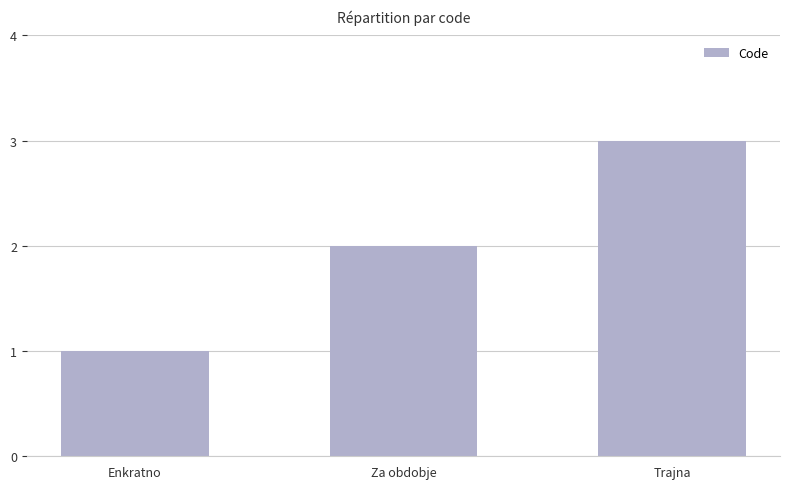

Where is the data nearest to the value 2?

Za obdobje